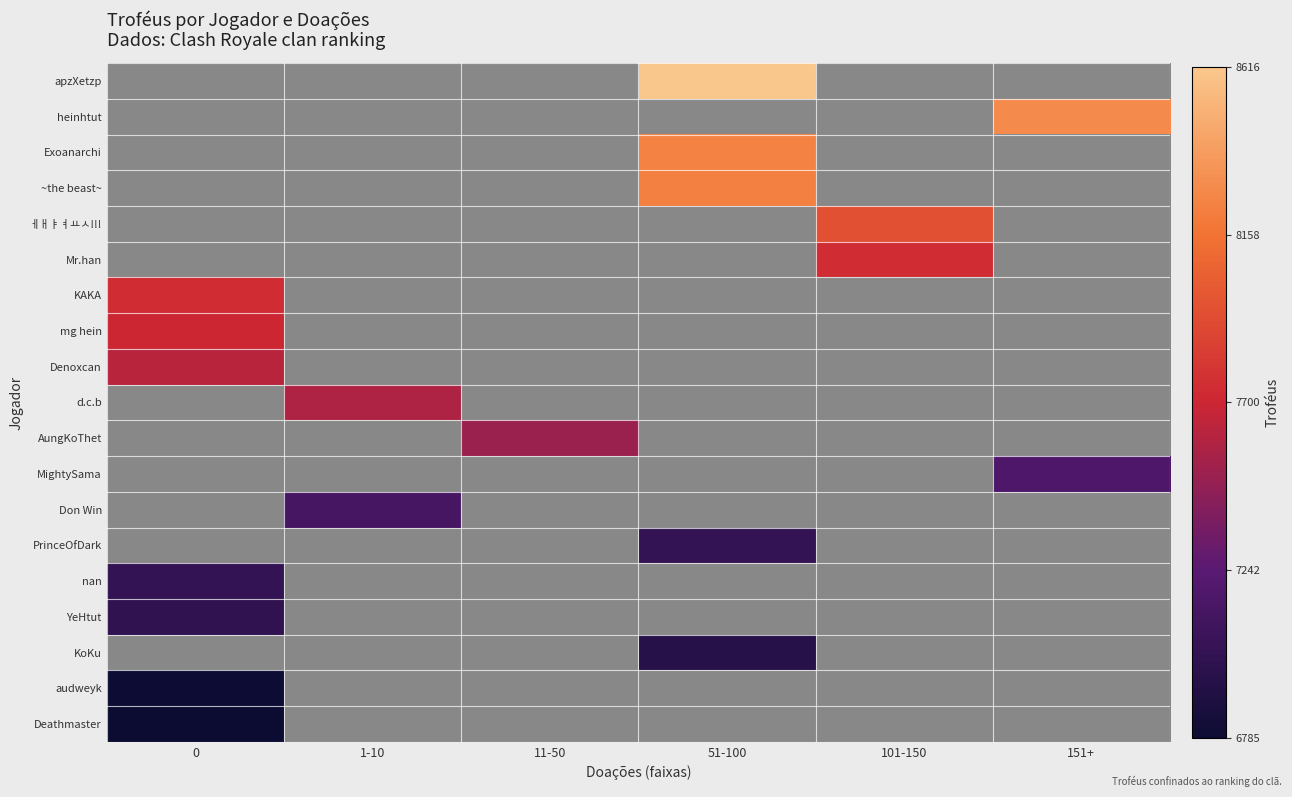

The value of audweyk at 0 is 6796.0. True or false?

True